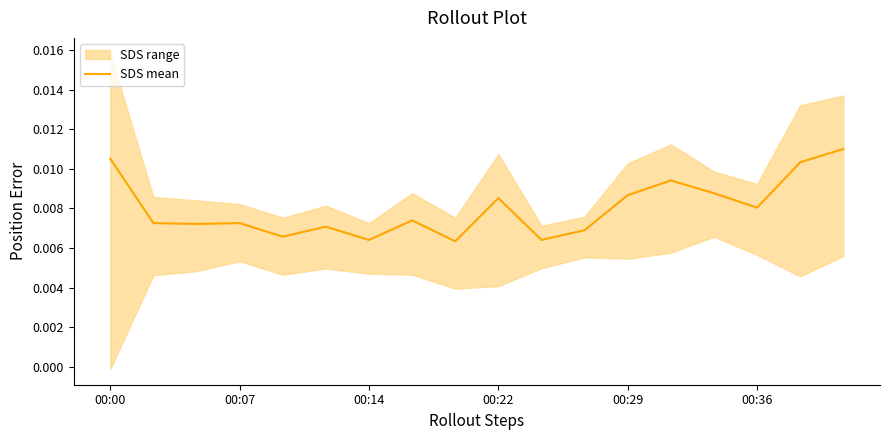

What is the label of the 18th point from the right?

00:00